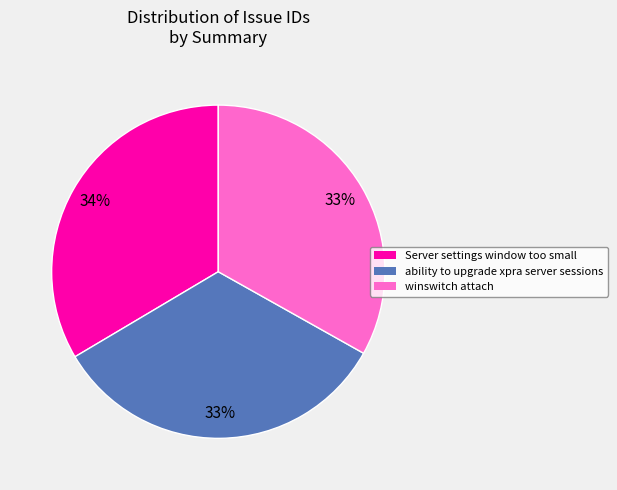

What is the ratio of the value at Server settings window too small to the value at ability to upgrade xpra server sessions?

1.0